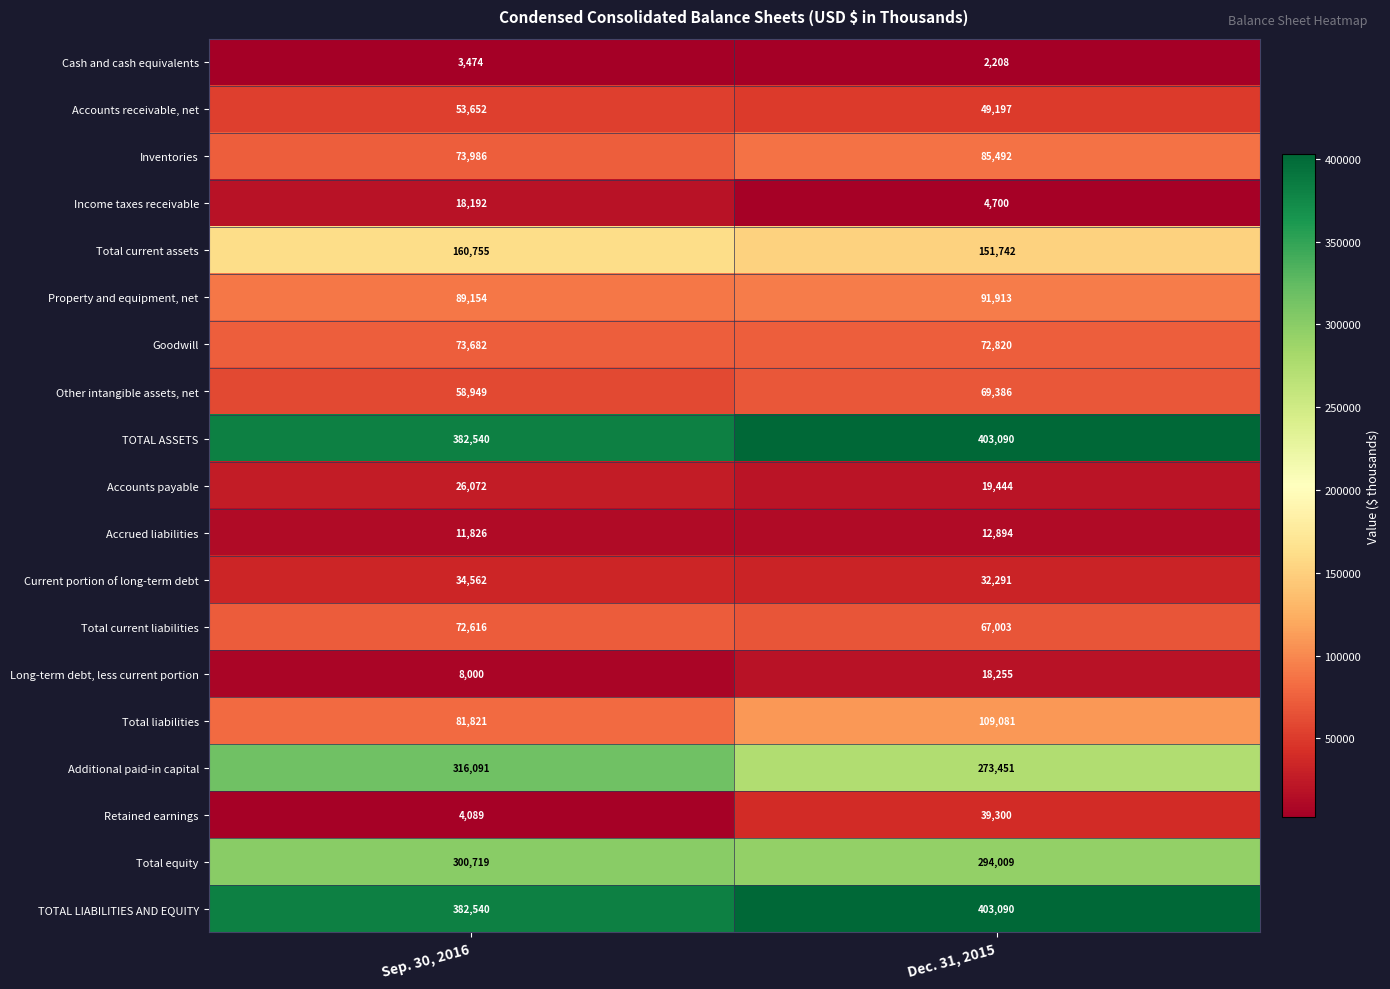

The value of Inventories at Sep. 30, 2016 is 73986. True or false?

True